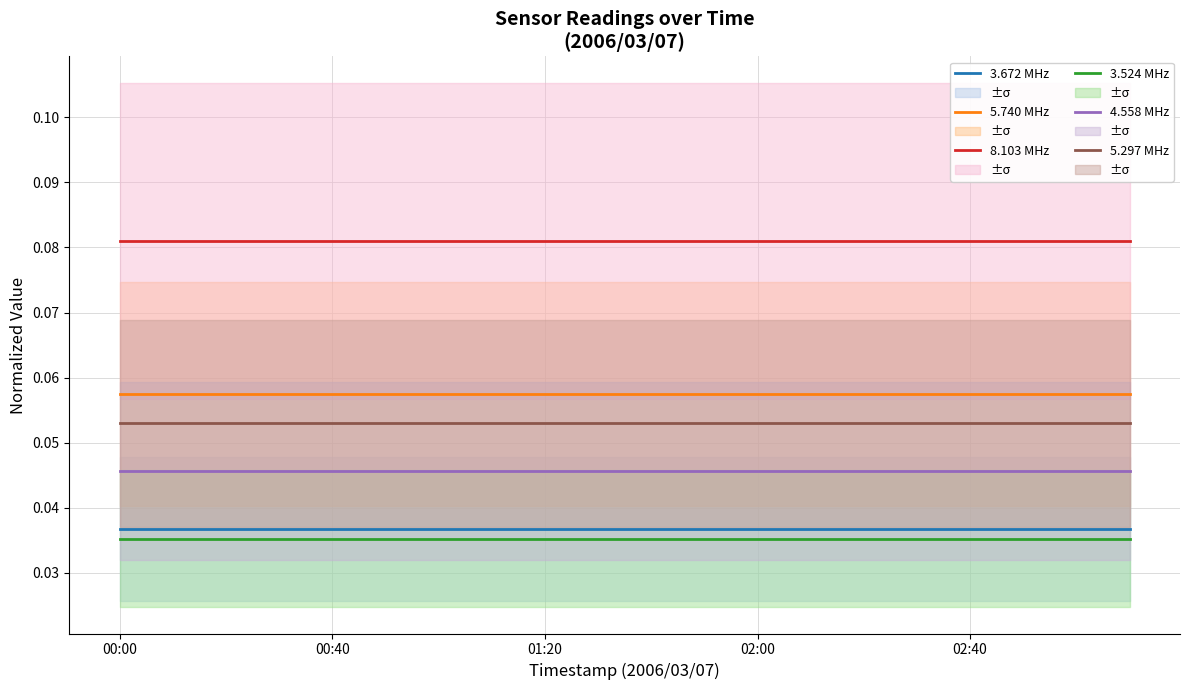

What is the sum of all 4.558 MHz values?

0.9